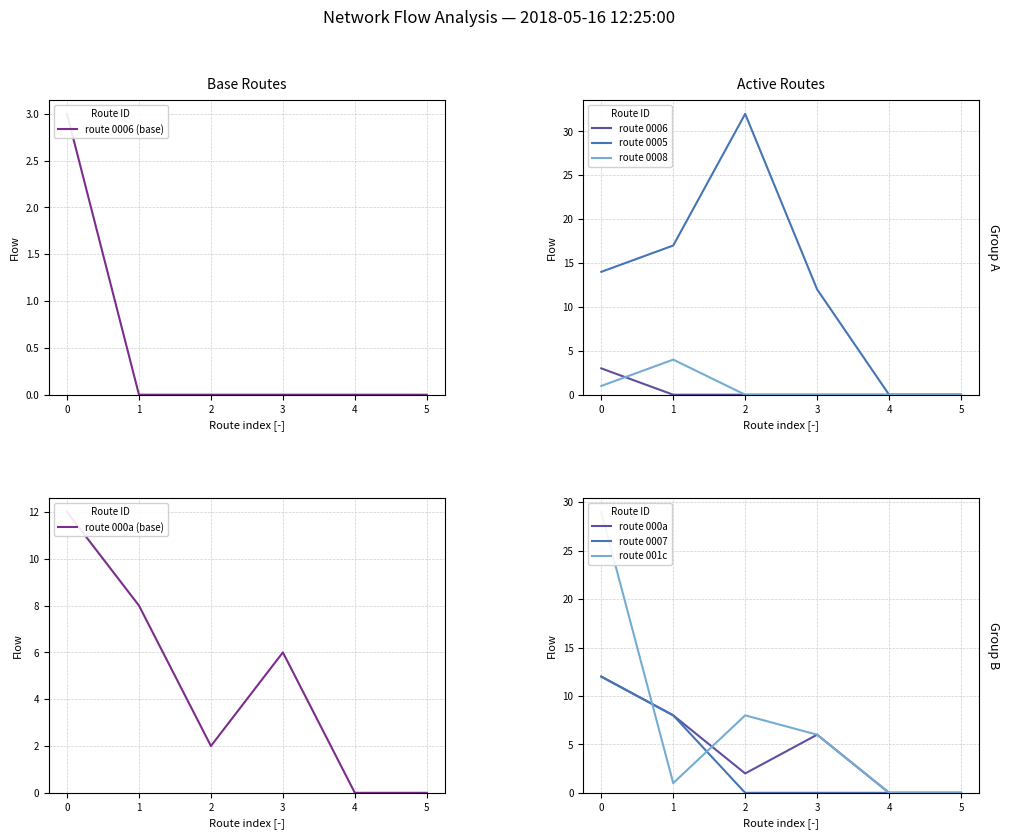

Is it true that 001c equals 14 at 4?

False